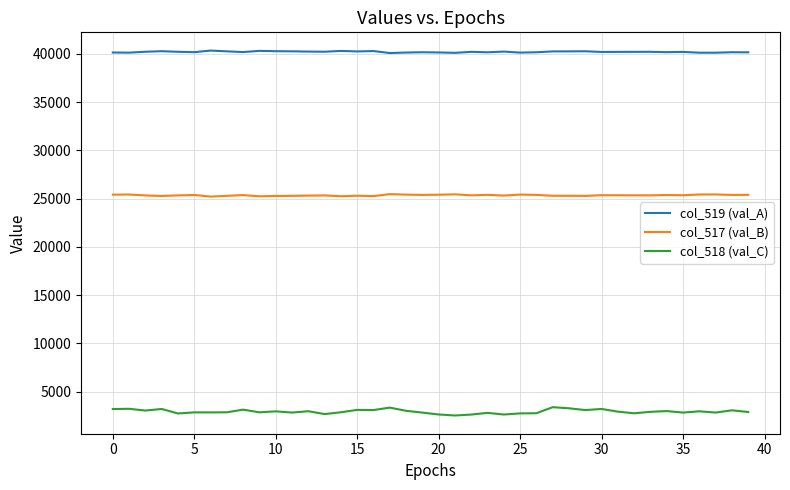

Which series has the largest total across all categories?

col_519 (val_A)